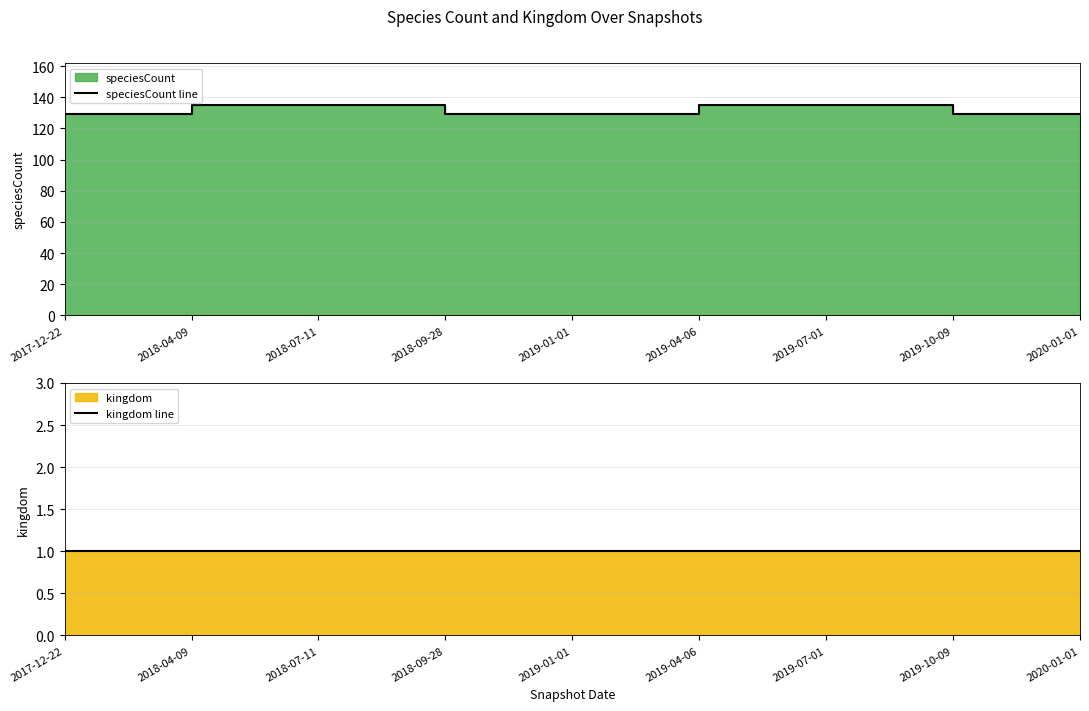

How many lines are shown in the chart?

2